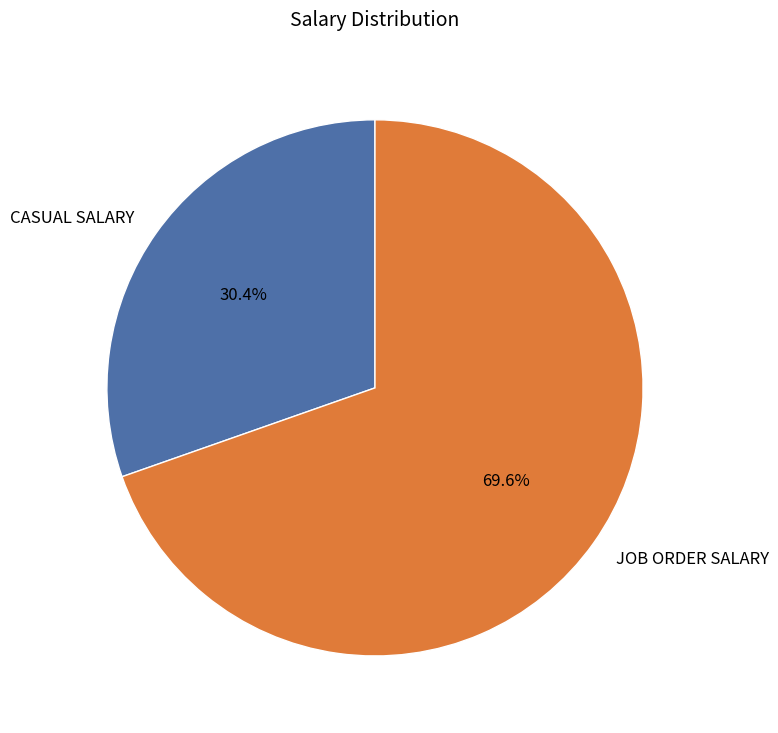

Which slice represents more than half of the pie?

JOB ORDER SALARY